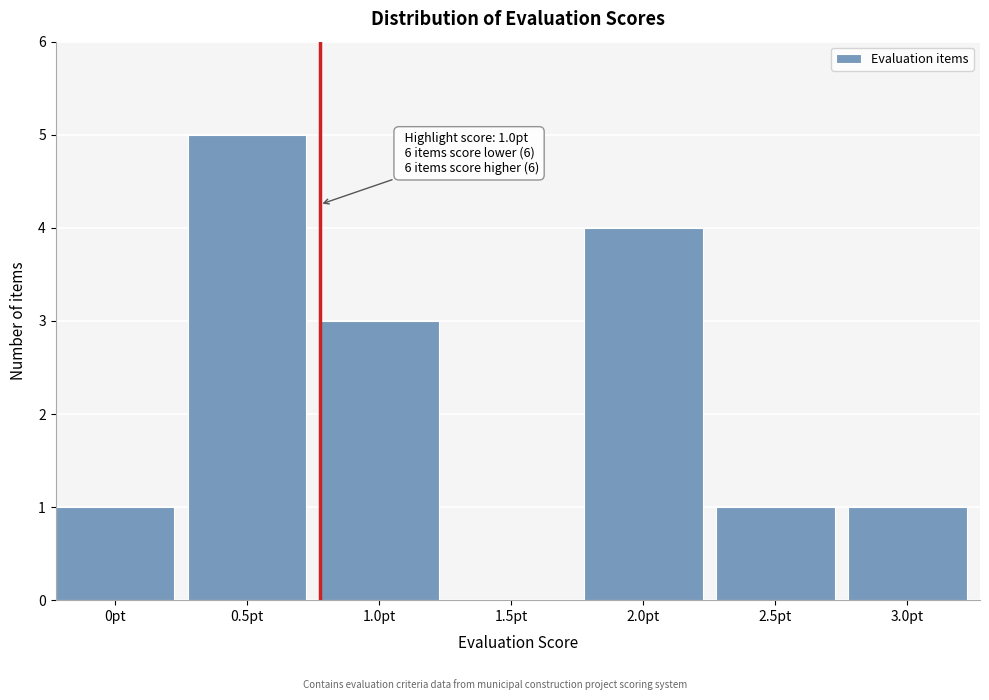

Reading left to right, transcribe all the data shown in this chart.

0pt=1	0.5pt=5	1.0pt=3	1.5pt=0	2.0pt=4	2.5pt=1	3.0pt=1